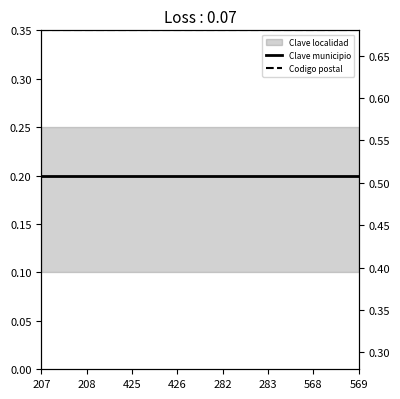

What is the total value across all series at 569?

1.0